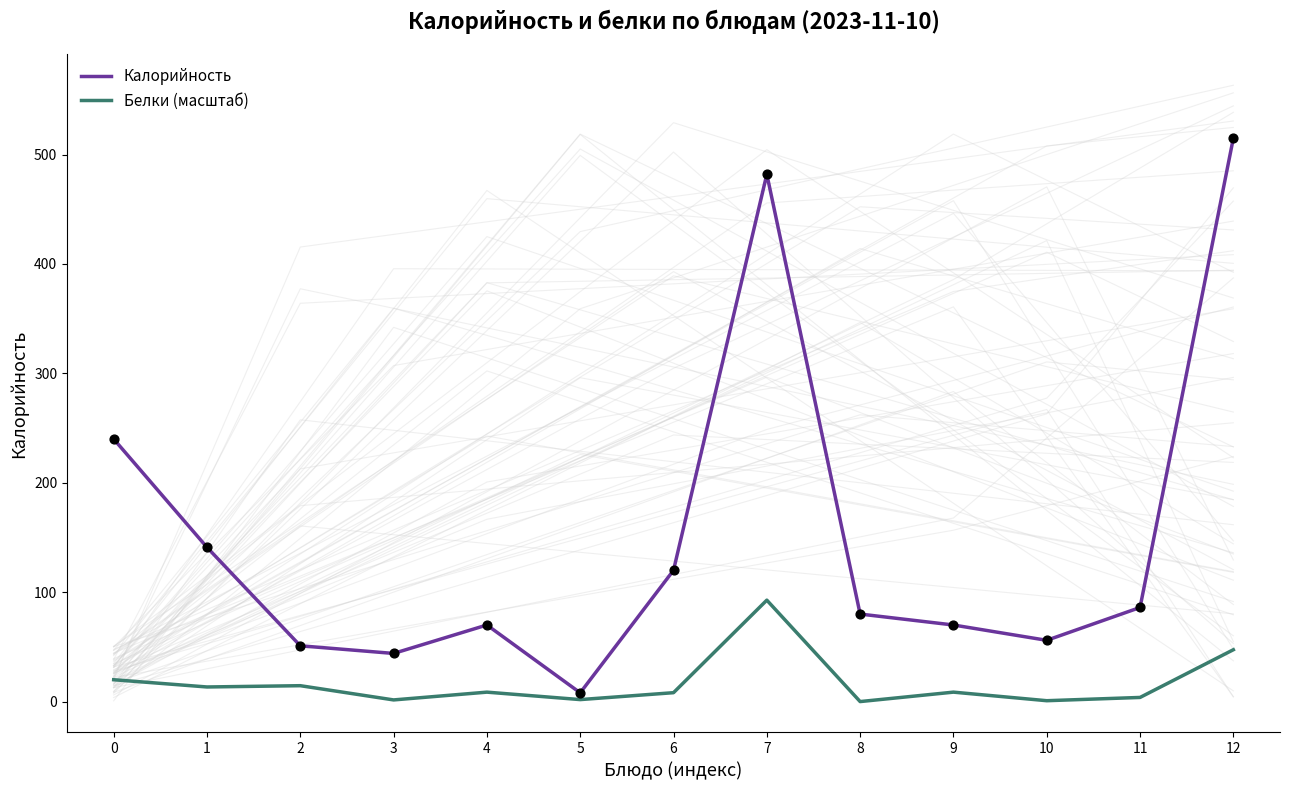

At which category is the sum across all series the highest?

7